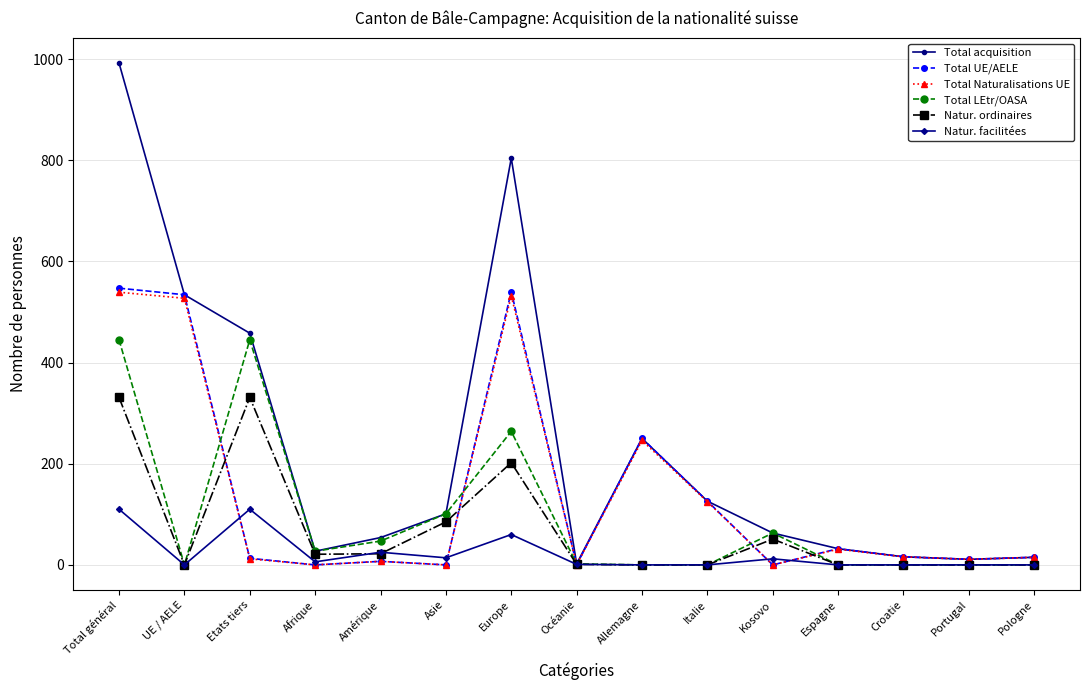

Which series has the widest spread of values?

Total acquisition